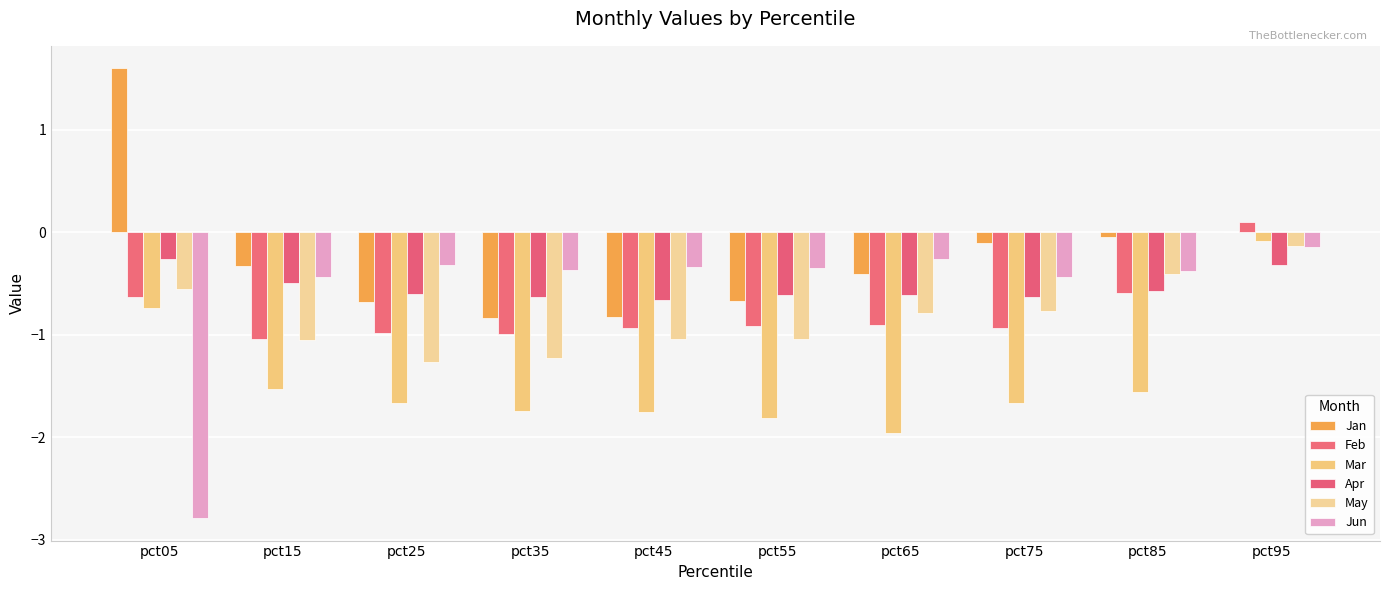

What is the sum of the Apr values at pct85 and pct65?

-1.2